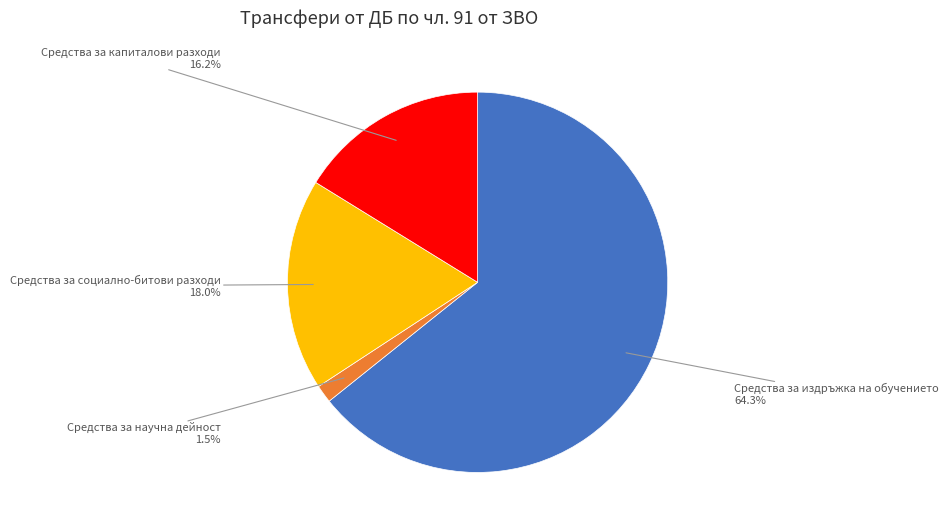

Approximately how many times larger is the value at Средства за капиталови разходи compared to Средства за издръжка на обучението?

0.3